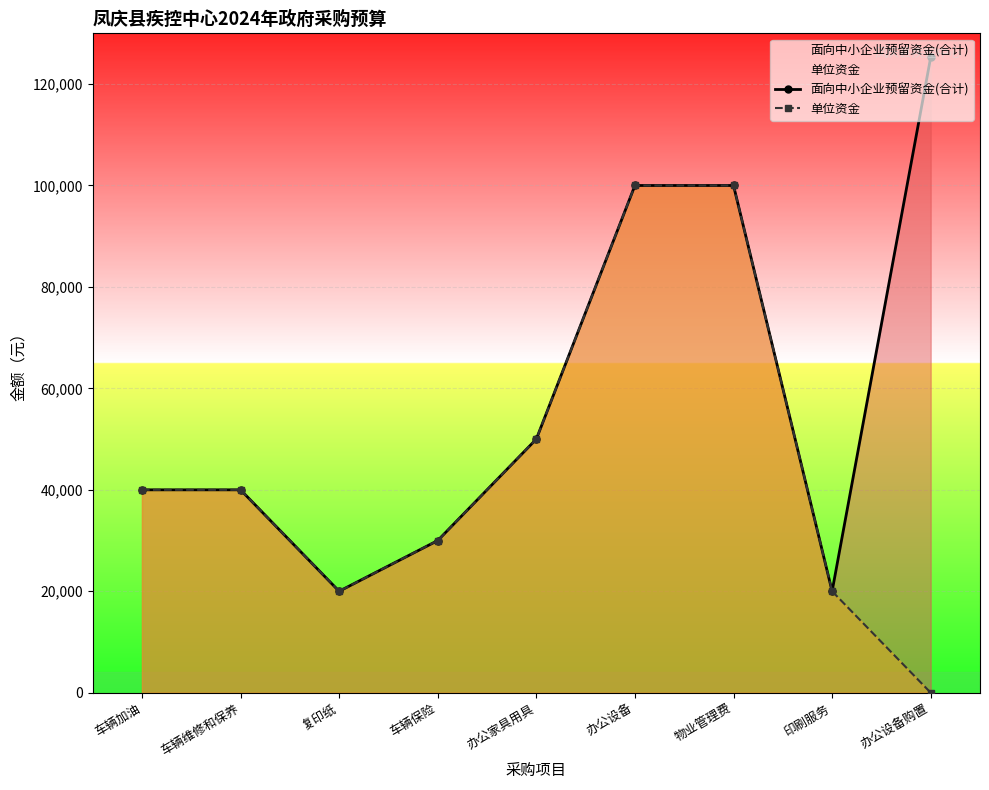

In 单位资金, how many points are lower than both neighbors (excluding endpoints)?

1